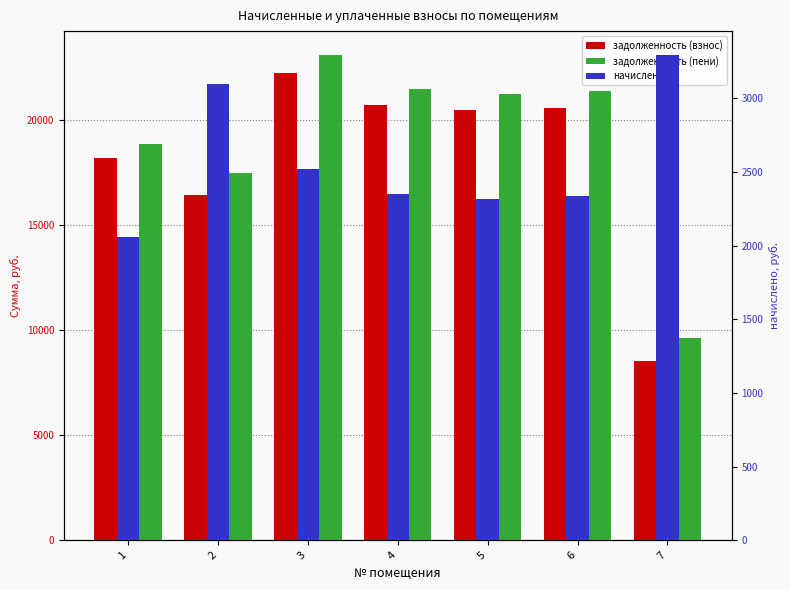

What is the sum of all задолженность (взнос) values?

127164.9